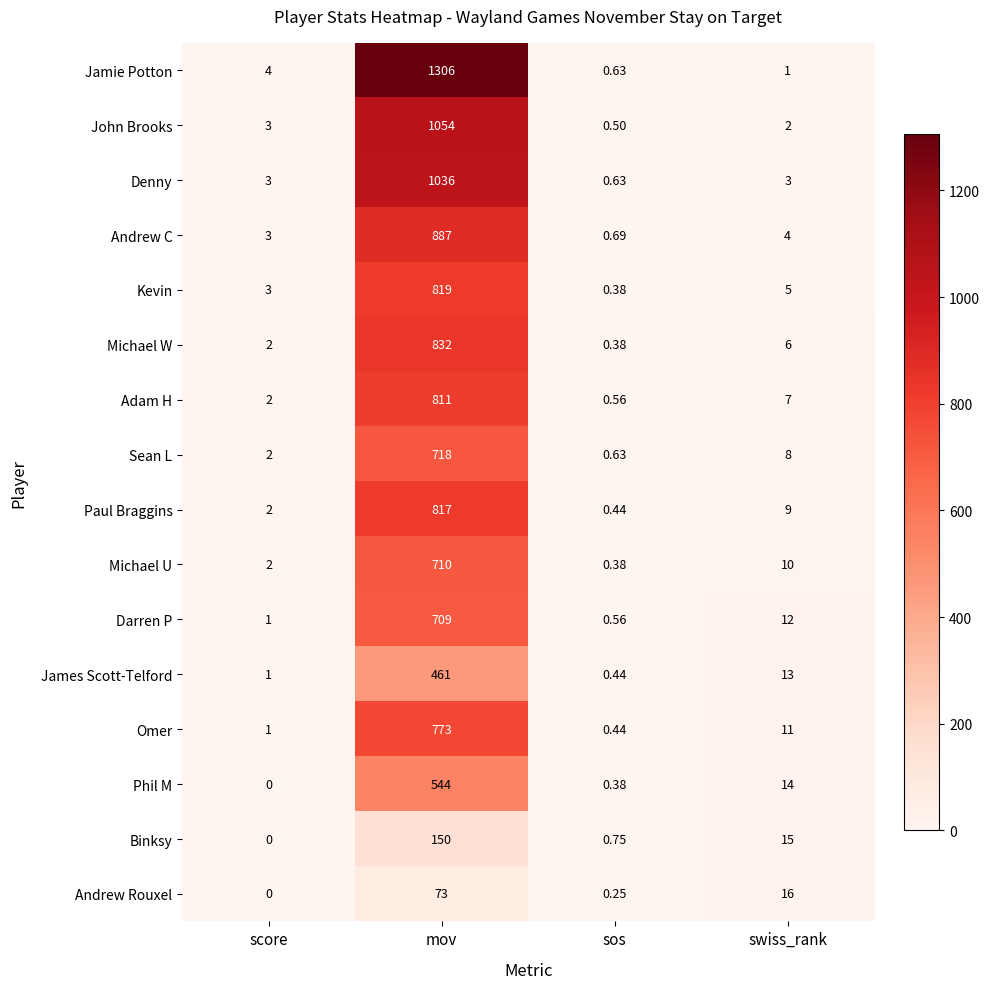

Which category has the highest value across all series?

mov